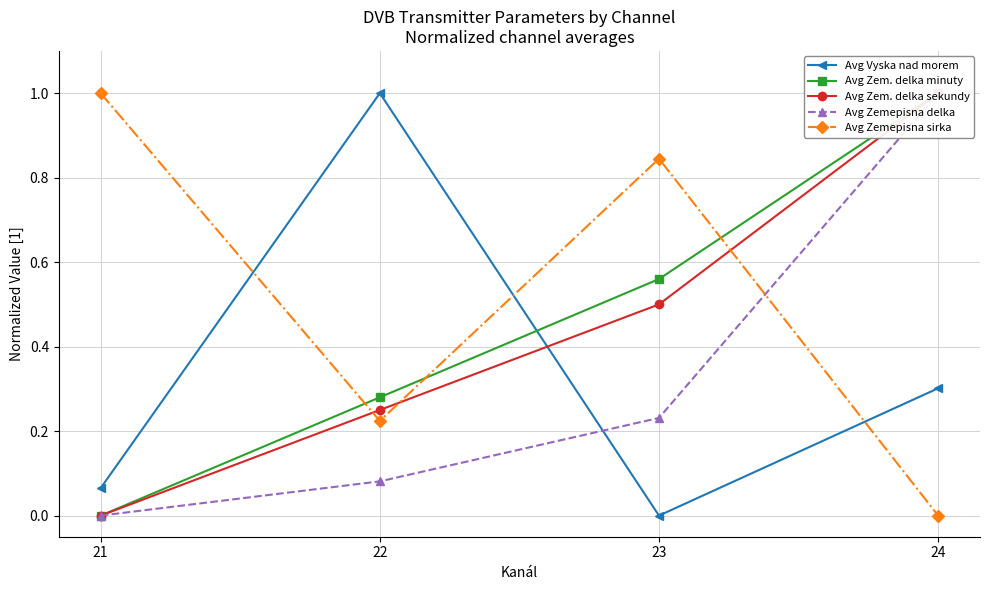

What is the difference between the maximum and minimum values in the Avg Zemepisna delka series?

1.0